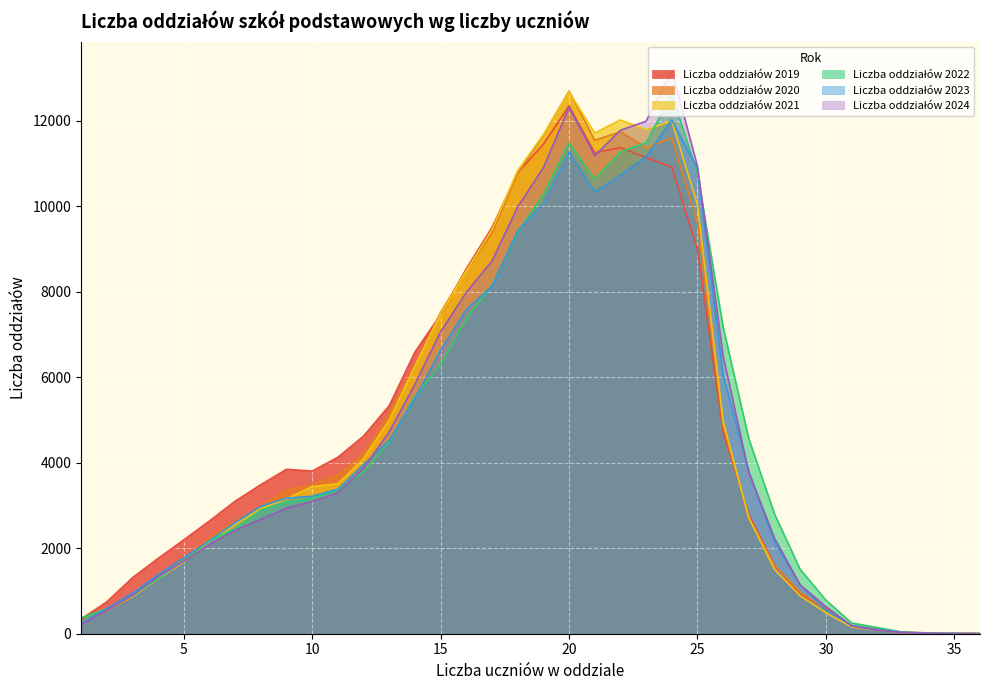

Reading left to right, what are all the values shown in this chart?

Liczba oddziałów 2019: 1=343	2=743	3=1308	4=1762	5=2195	6=2638	7=3101	8=3487	9=3847	10=3806	11=4128	12=4624	13=5336	14=6590	15=7467	16=8542	17=9507	18=10787	19=11453	20=12351	21=11254	22=11376	23=11145	24=10919	25=8993	26=4722	27=2783	28=1615	29=916	30=605	31=186	32=106	33=38	34=18	35=6	36=3
Liczba oddziałów 2020: 1=235	2=542	3=866	4=1303	5=1737	6=2248	7=2614	8=2977	9=3361	10=3494	11=3717	12=4212	13=5163	14=6278	15=7521	16=8504	17=9368	18=10768	19=11666	20=12701	21=11547	22=11746	23=11373	24=11599	25=9626	26=4864	27=2718	28=1601	29=970	30=568	31=179	32=86	33=28	34=19	35=2	36=3
Liczba oddziałów 2021: 1=222	2=562	3=869	4=1289	5=1679	6=2163	7=2552	8=2929	9=3161	10=3442	11=3510	12=4096	13=5000	14=6265	15=7482	16=8492	17=9455	18=10838	19=11678	20=12681	21=11717	22=12023	23=11796	24=12000	25=10035	26=4969	27=2712	28=1506	29=888	30=490	31=159	32=80	33=26	34=16	35=10	36=2
Liczba oddziałów 2022: 1=369	2=586	3=888	4=1293	5=1713	6=2175	7=2454	8=2895	9=3077	10=3171	11=3364	12=3790	13=4489	14=5554	15=6295	16=7376	17=8154	18=9390	19=10277	20=11483	21=10635	22=11273	23=11491	24=12624	25=10776	26=7175	27=4562	28=2804	29=1505	30=787	31=250	32=145	33=33	34=14	35=9	36=3
Liczba oddziałów 2023: 1=240	2=584	3=946	4=1380	5=1776	6=2177	7=2600	8=2983	9=3173	10=3218	11=3383	12=3959	13=4527	14=5506	15=6630	16=7589	17=8128	18=9434	19=10067	20=11272	21=10340	22=10729	23=11162	24=12028	25=10889	26=6058	27=3795	28=2148	29=1139	30=557	31=193	32=95	33=34	34=10	35=4	36=2
Liczba oddziałów 2024: 1=207	2=554	3=893	4=1339	5=1693	6=2092	7=2419	8=2676	9=2936	10=3093	11=3297	12=3877	13=4723	14=5839	15=7067	16=7988	17=8722	18=9987	19=10903	20=12314	21=11188	22=11782	23=11992	24=13197	25=10939	26=6499	27=3771	28=2236	29=1140	30=635	31=183	32=78	33=27	34=9	35=3	36=0